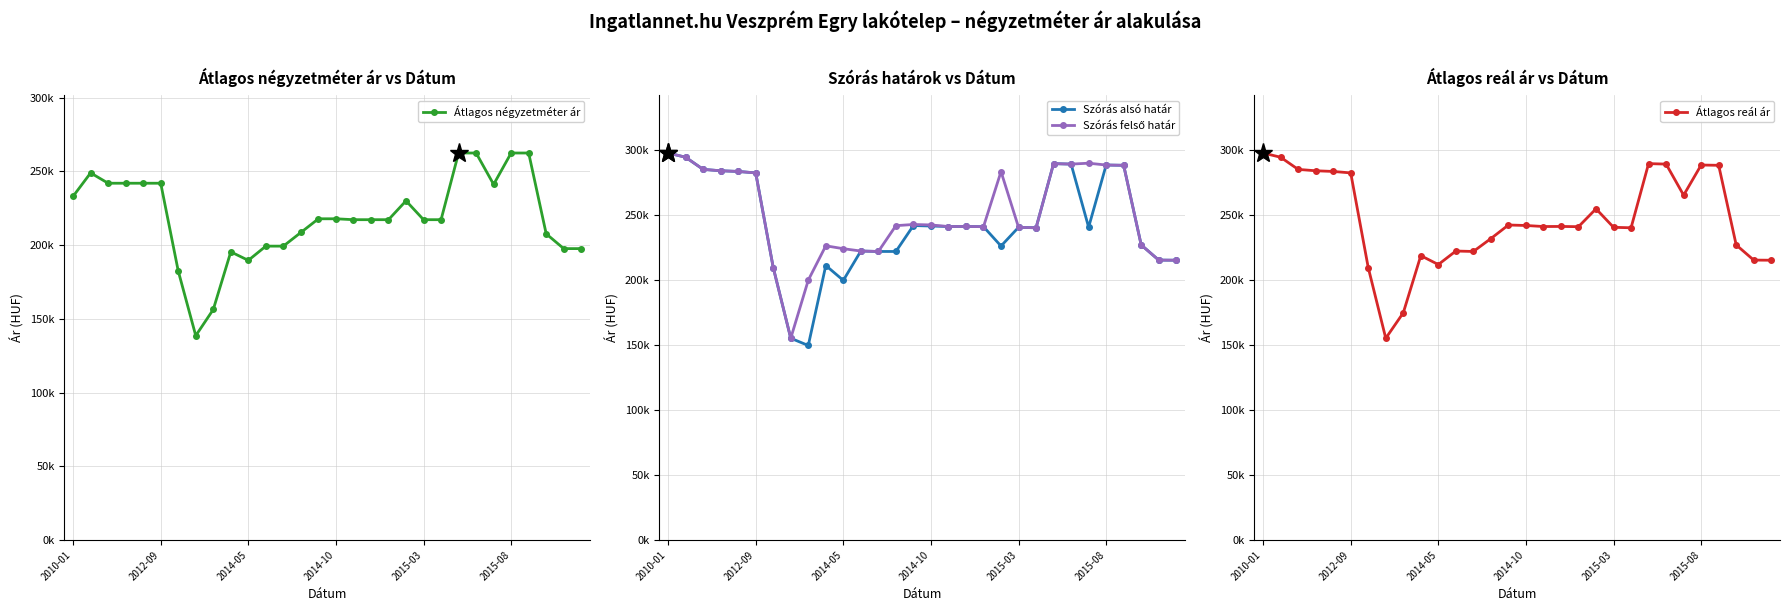

What is the difference between the maximum and minimum values in the Átlagos négyzetméter ár series?

123889